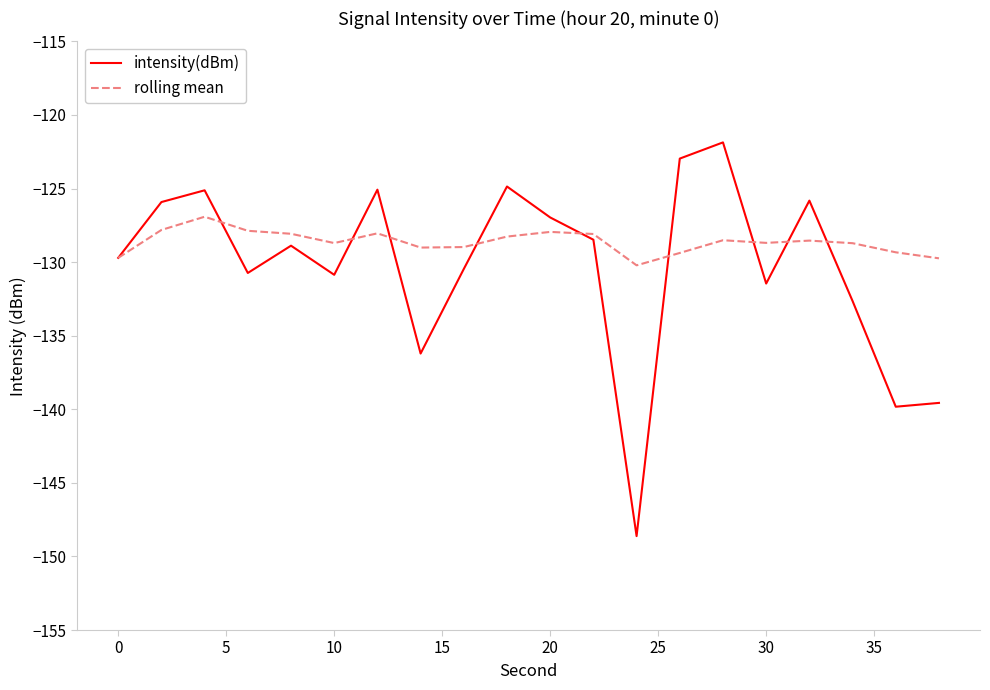

Which series has the largest total across all categories?

rolling mean